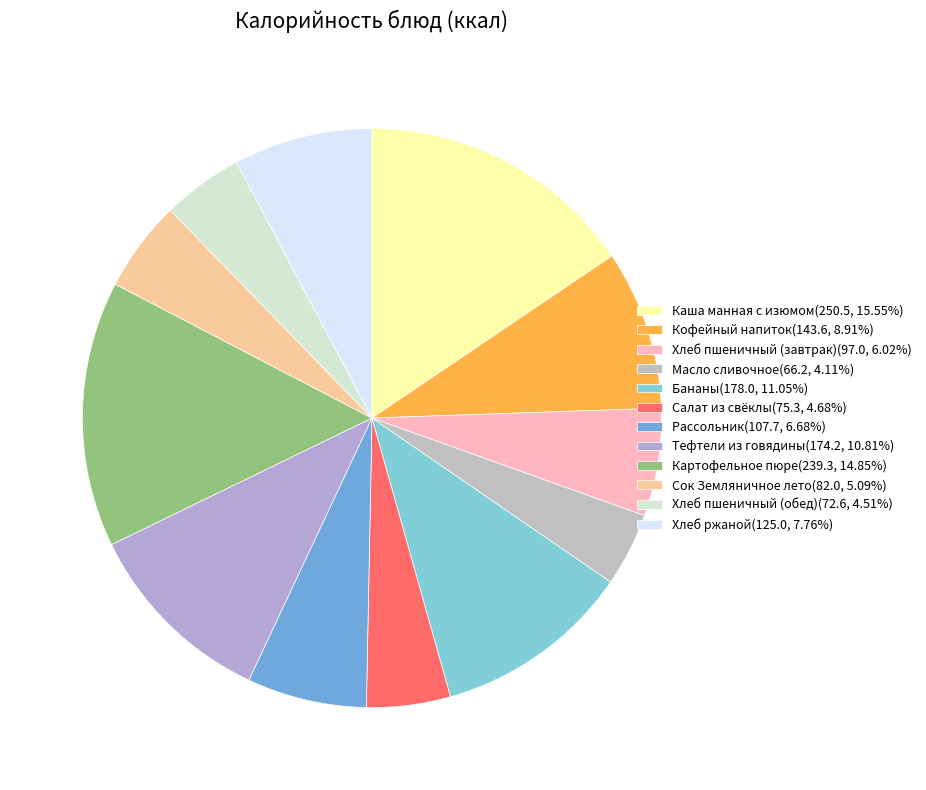

Combined, do Салат из свёклы and Кофейный напиток account for over 50%?

No